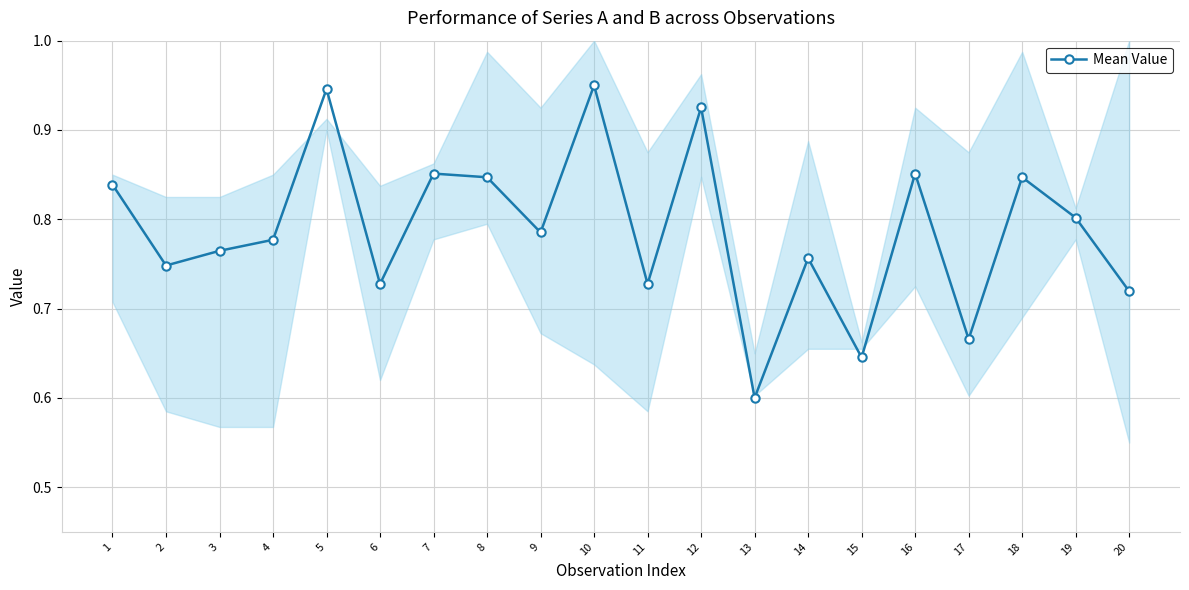

Which category has the lowest value across all series?

13